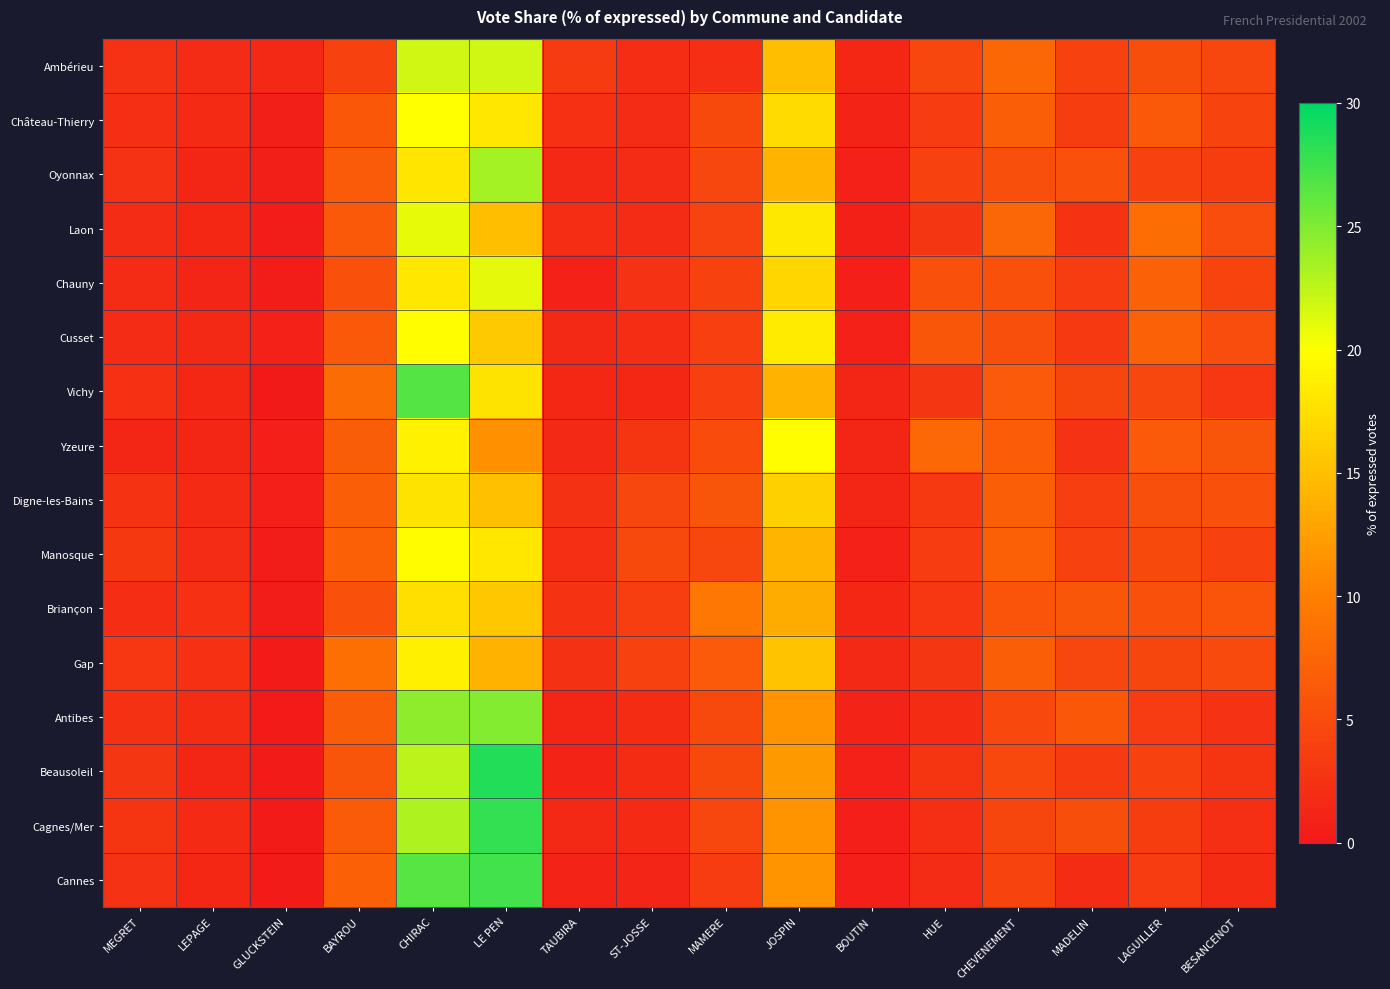

At how many categories does at least one series exceed 1?

16